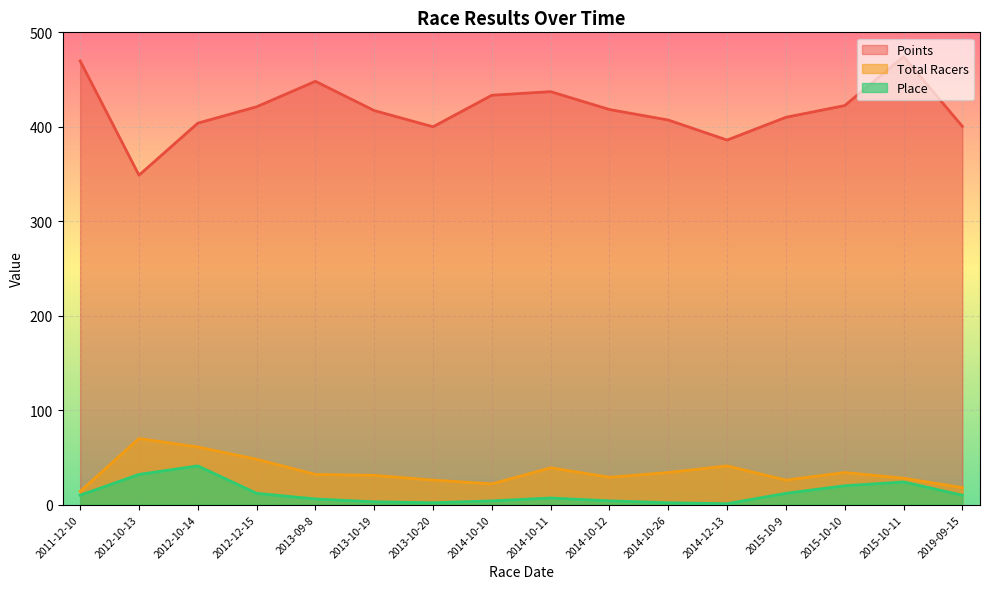

What is the label of the 5th point from the right?

2014-12-13